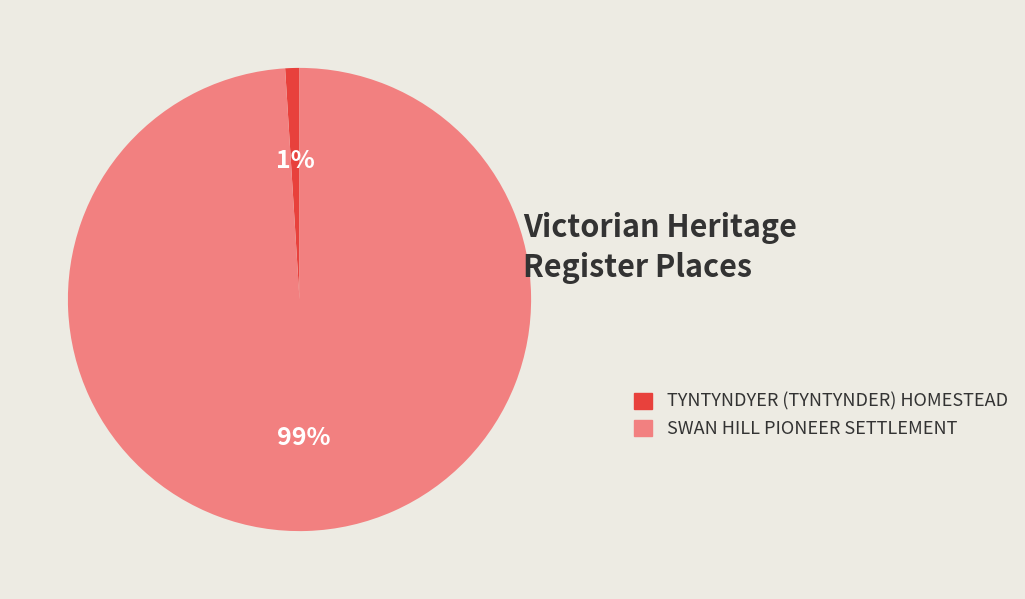

Does TYNTYNDYER (TYNTYNDER) HOMESTEAD account for over 50% of the chart?

No